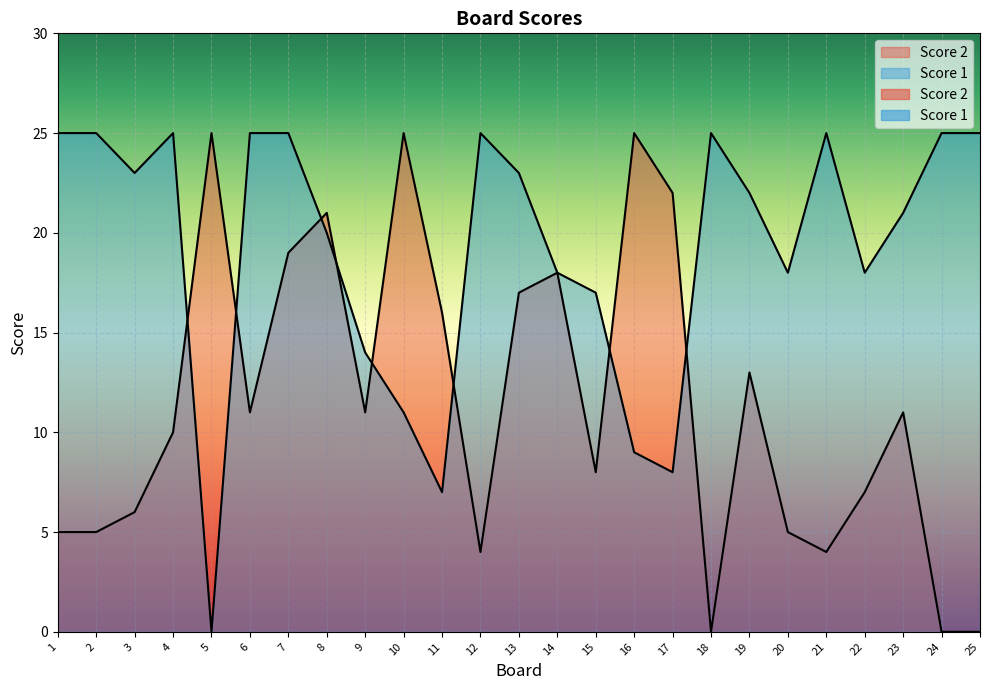

Reading left to right, transcribe all the data shown in this chart.

Score 1: 1=25	2=25	3=23	4=25	5=0	6=25	7=25	8=20	9=14	10=11	11=7	12=25	13=23	14=18	15=17	16=9	17=8	18=25	19=22	20=18	21=25	22=18	23=21	24=25	25=25
Score 2: 1=5	2=5	3=6	4=10	5=25	6=11	7=19	8=21	9=11	10=25	11=16	12=4	13=17	14=18	15=8	16=25	17=22	18=0	19=13	20=5	21=4	22=7	23=11	24=0	25=0